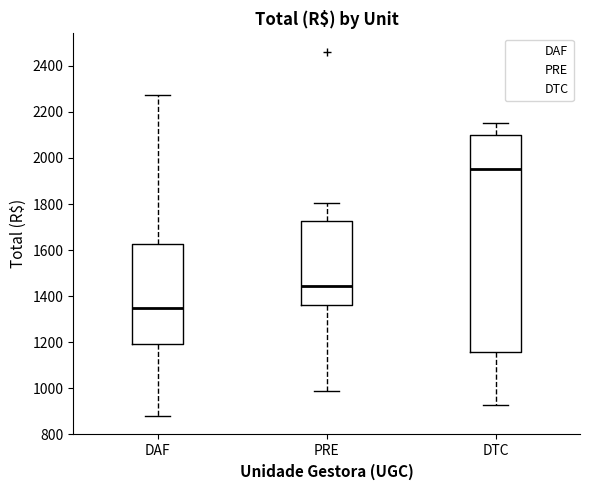

Comparing the boxes themselves (not the whiskers), which one is the tallest?

DTC